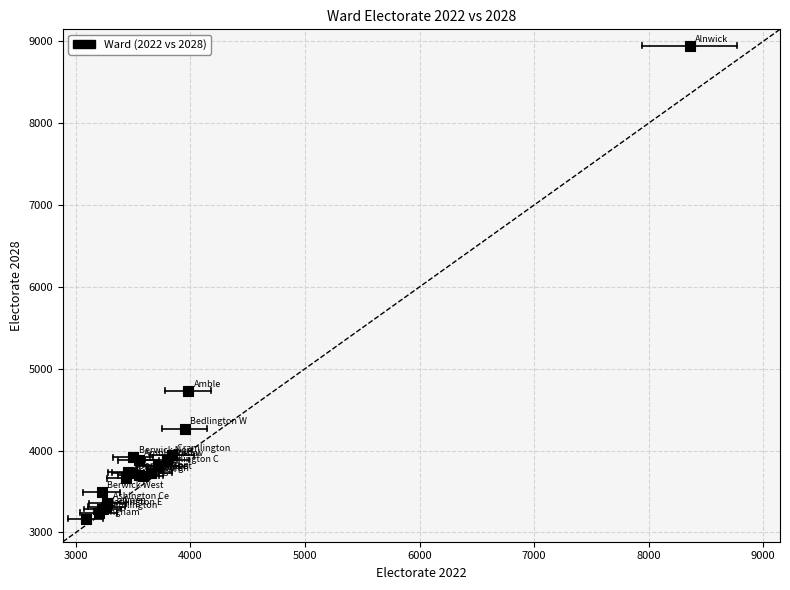

What Y value in the scatter plot is closest to 6057?

4730